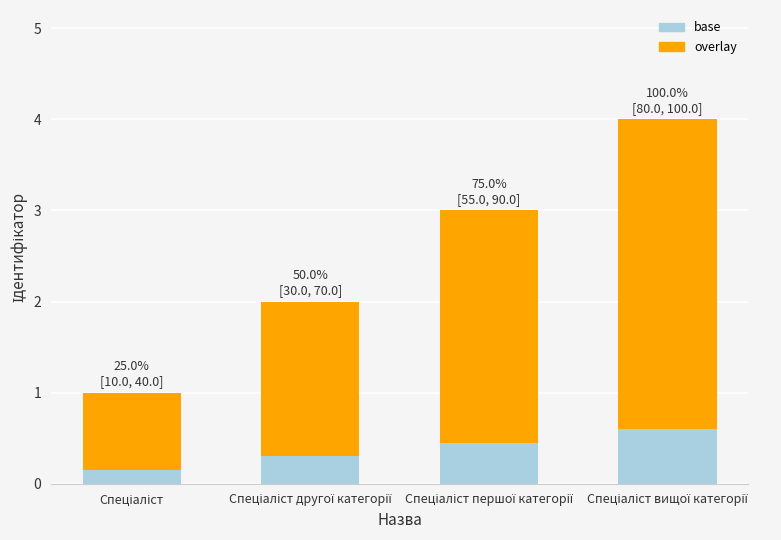

What is the sum of all base values?

1.5